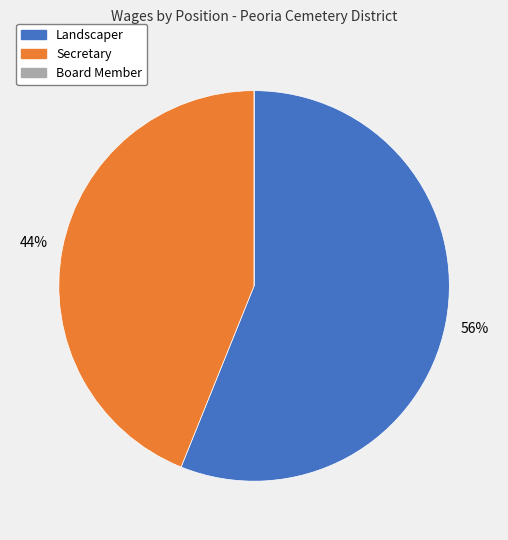

Which category has the biggest portion of the pie?

Landscaper